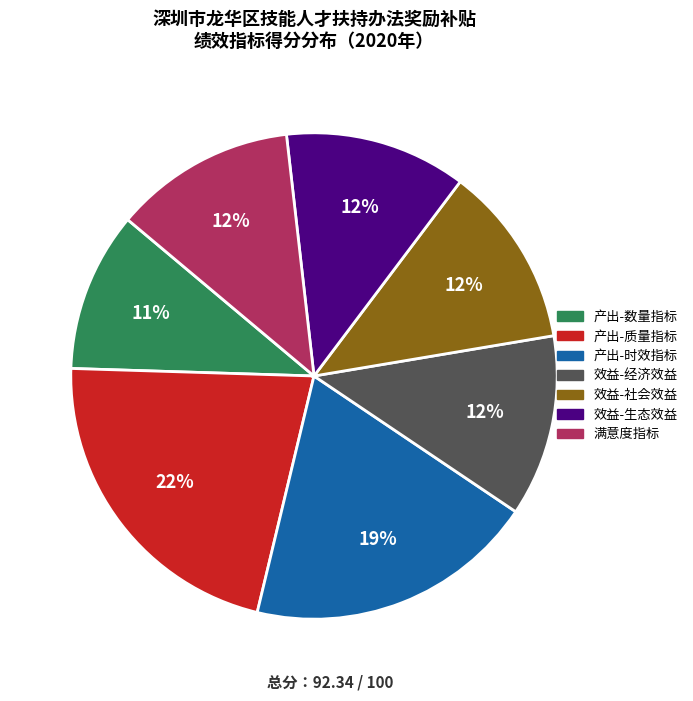

To the nearest percent, what is the average slice percentage?

14%